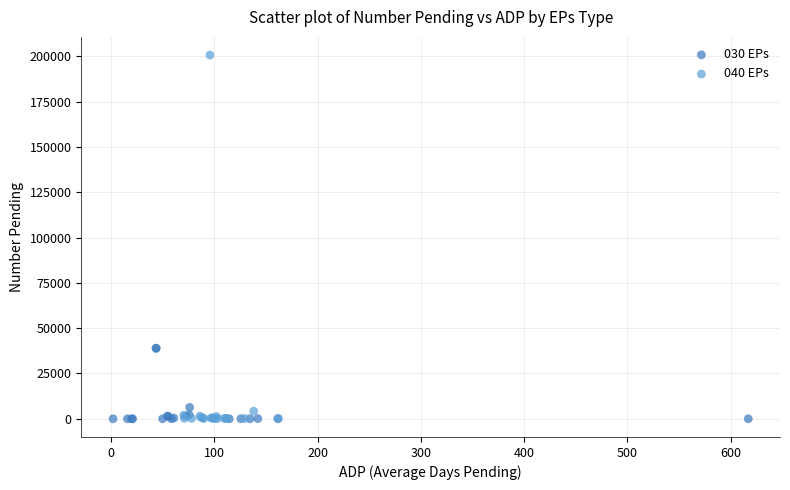

Which series has the widest spread of Y values?

040 EPs